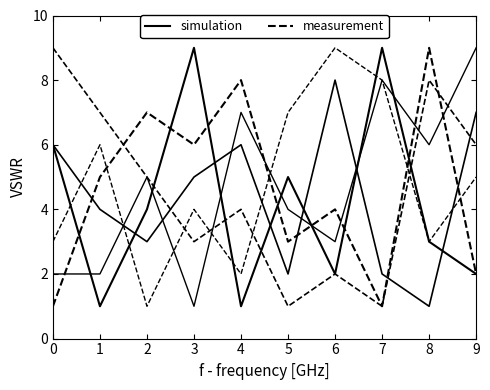

Does the chart display data point markers on the line(s)?

No